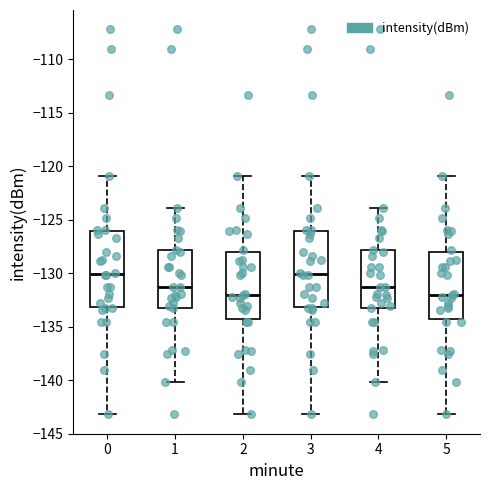

Where does the upper whisker of the box at x = 0 end on the y-axis? The values are not printed on the chart, so give them approximately, as read against the axis.

-121.0